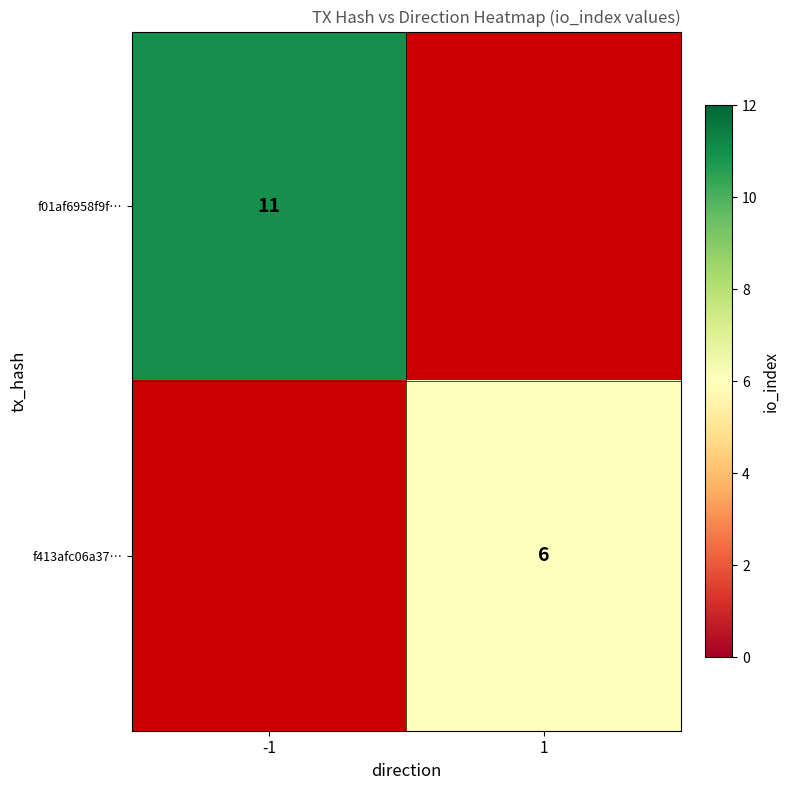

Is it true that f413afc06a37… equals 6 at 1?

True